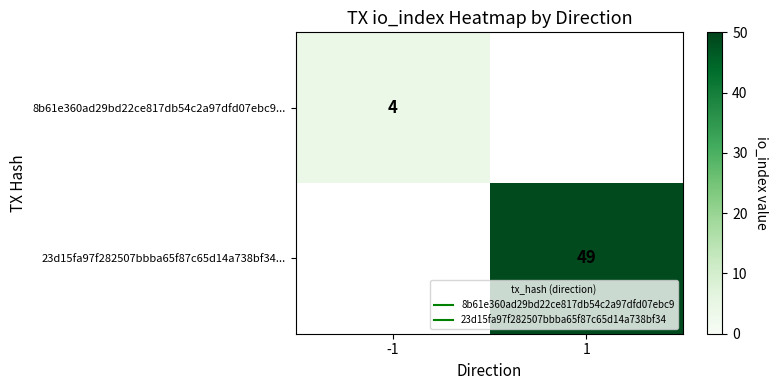

What is the sum of the 8b61e360ad29bd22ce817db54c2a97dfd07ebc9... values at 1 and -1?

4